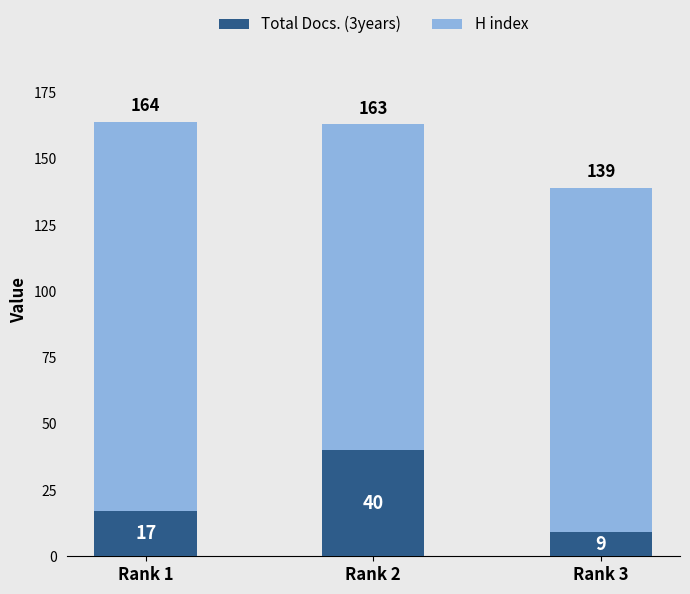

Does the chart contain stacked bars?

Yes